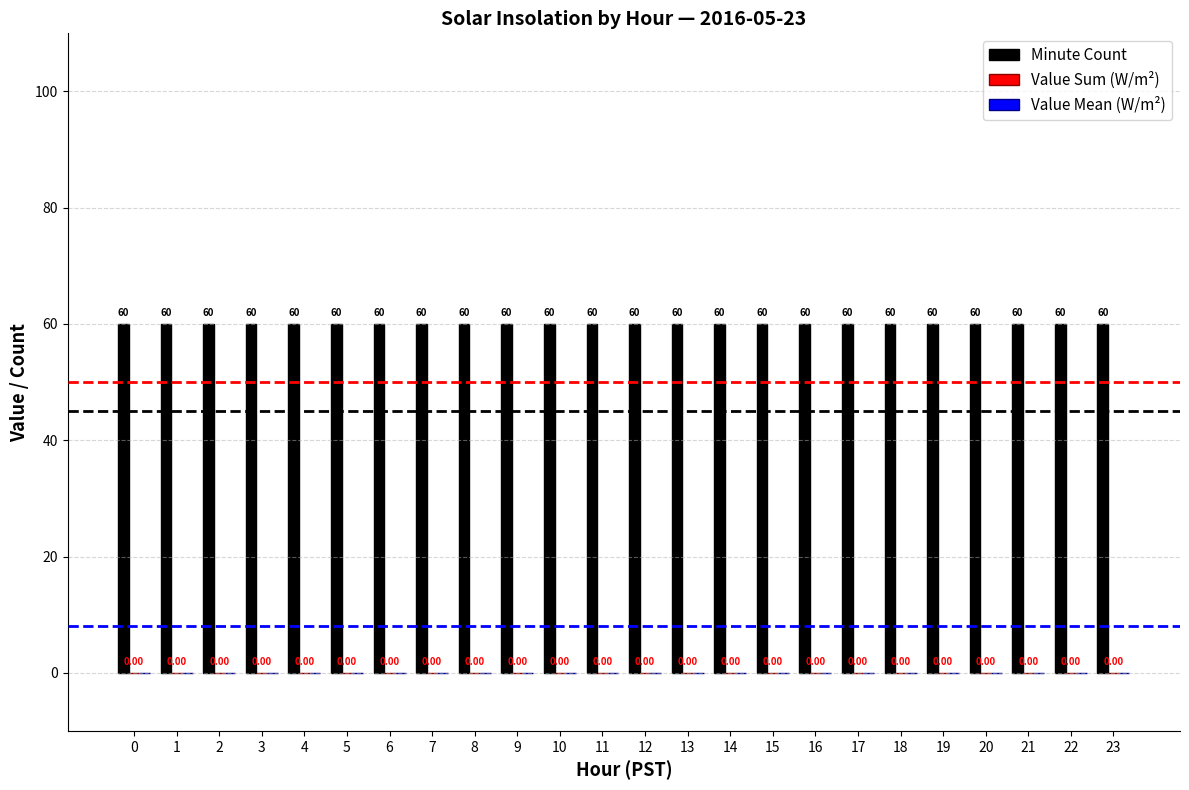

What is the greatest value displayed?

60